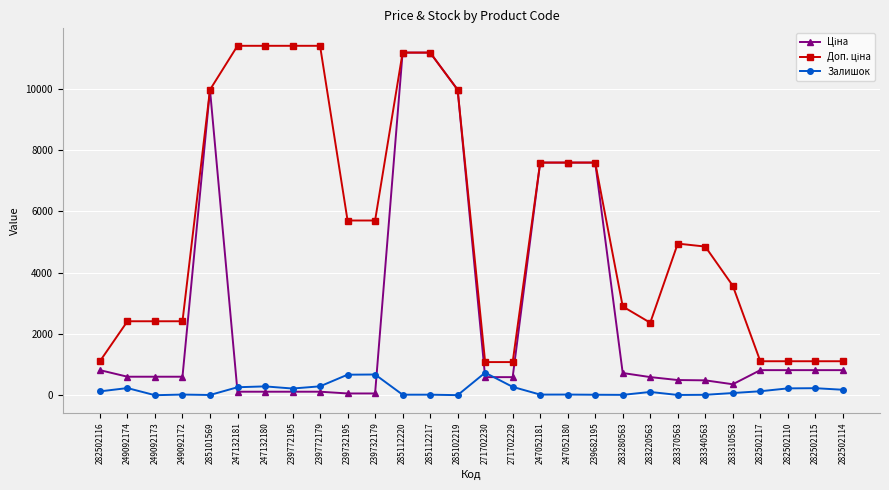

What is the difference between the second highest and second lowest values in the Залишок series?

674.0